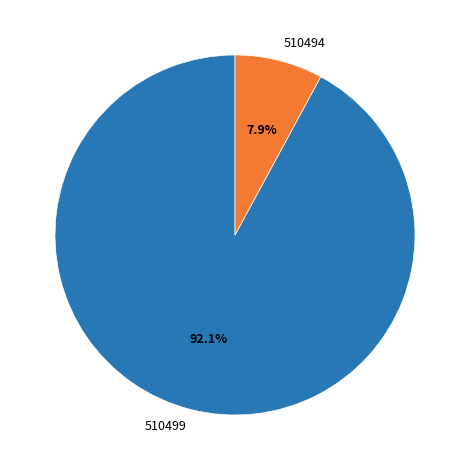

Approximately how many times larger is the value at 510499 compared to 510494?

11.7